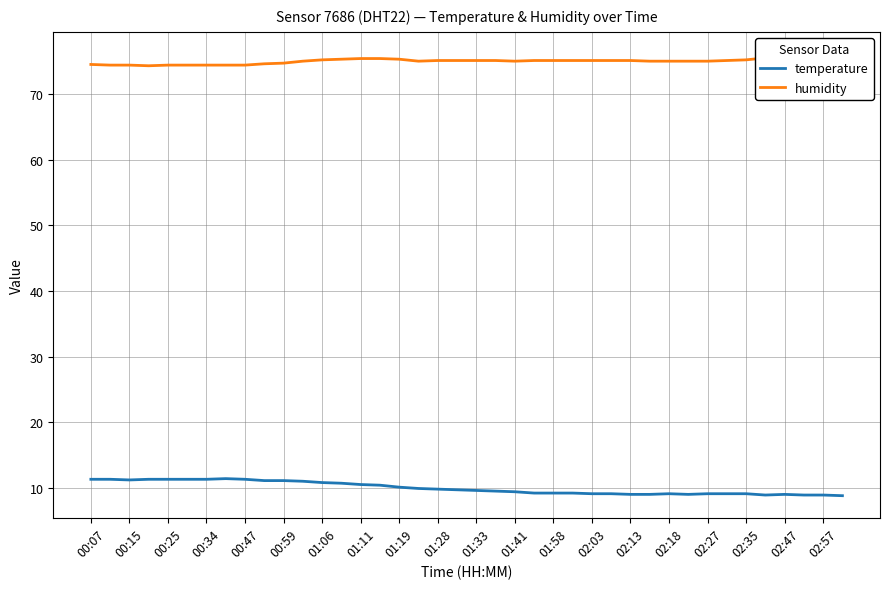

What is the maximum value shown in the chart?

76.1